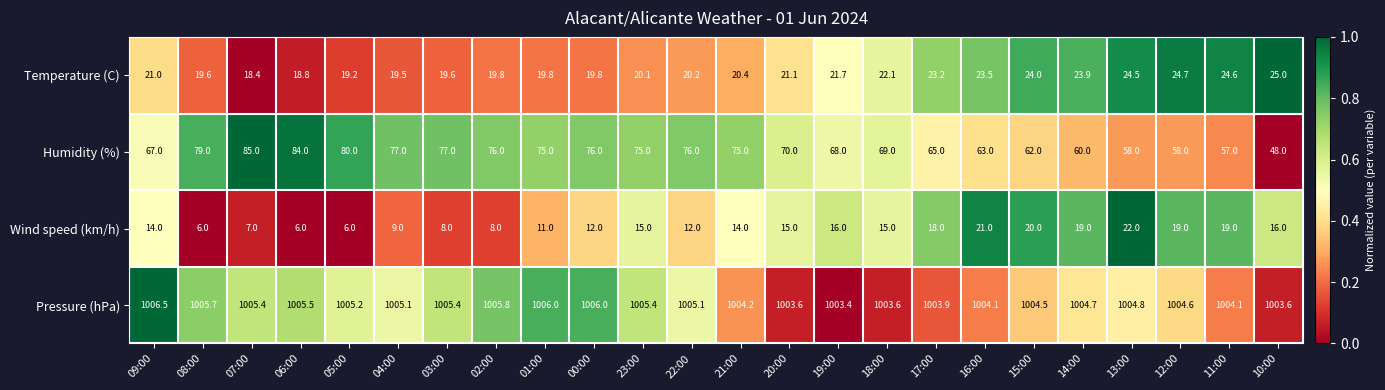

Which series has the widest spread of values?

Humidity (%)